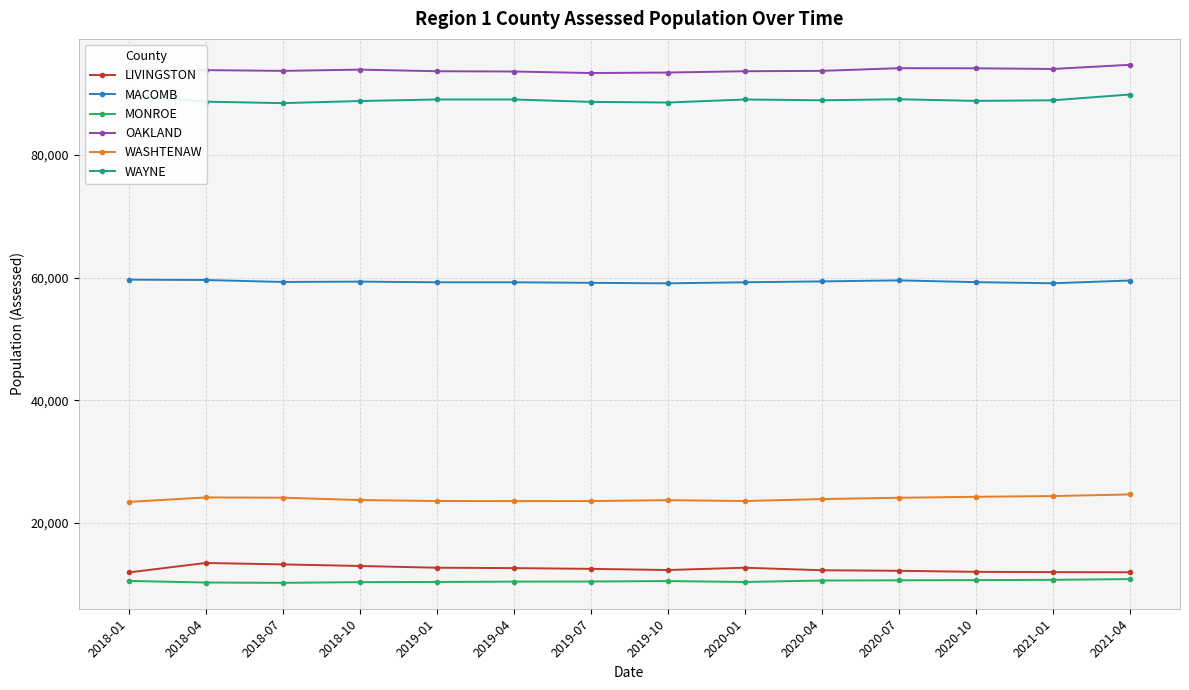

True or false: WAYNE and MONROE intersect in this chart.

False